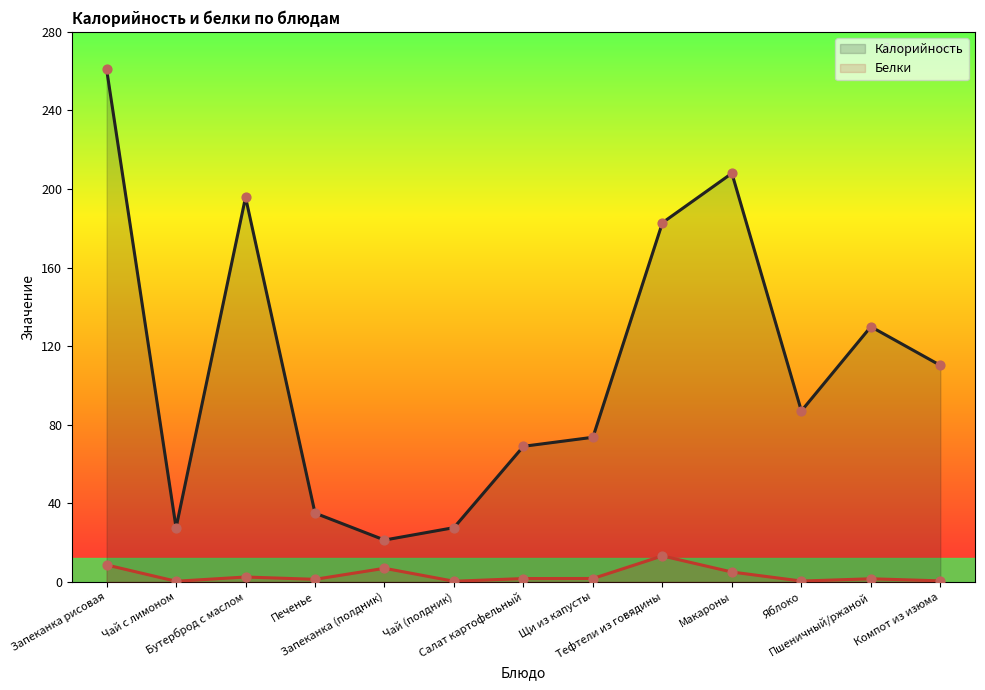

Which series has the widest spread of Y values?

Калорийность